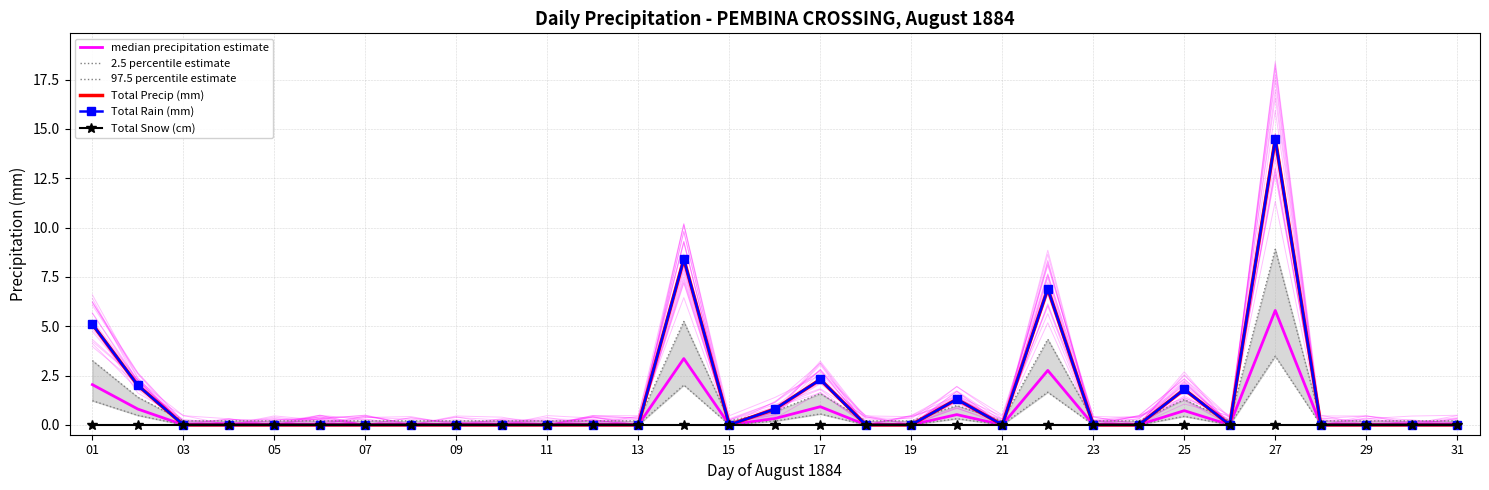

What is the value of the 97.5 percentile estimate point at the 4th from the left?

0.2